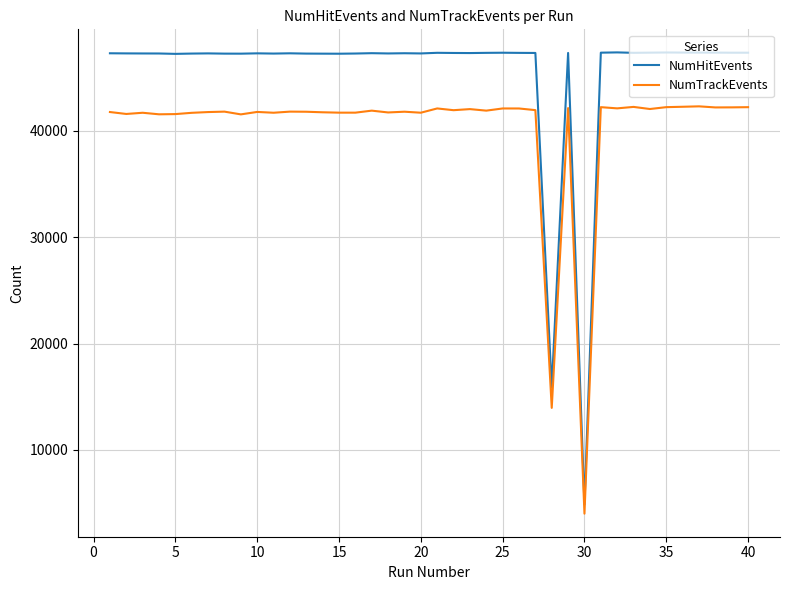

What is the maximum value for NumHitEvents?

47394